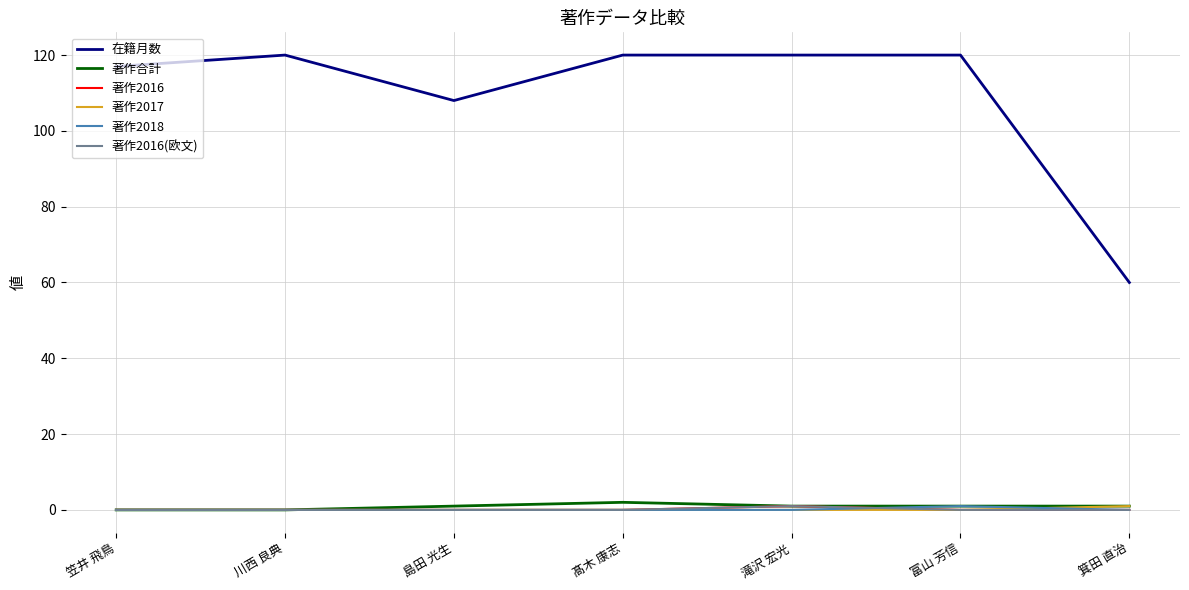

What is the sum of all 在籍月数 values?

765